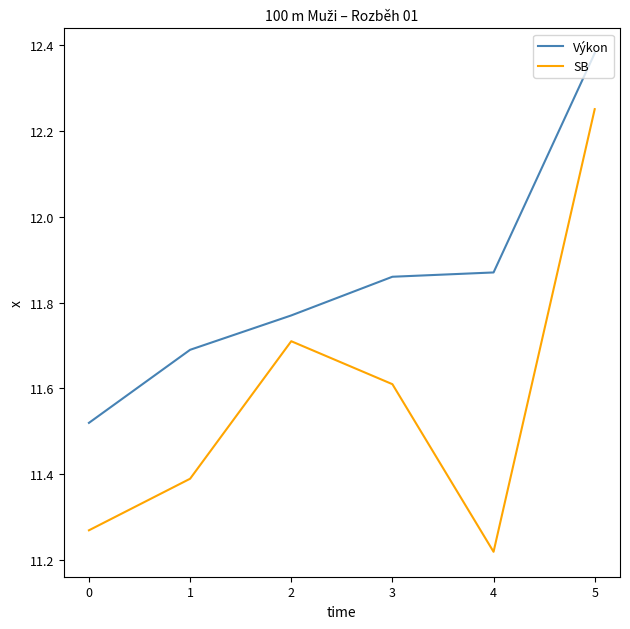

The Výkon series shows 6.1 at 0. True or false?

False